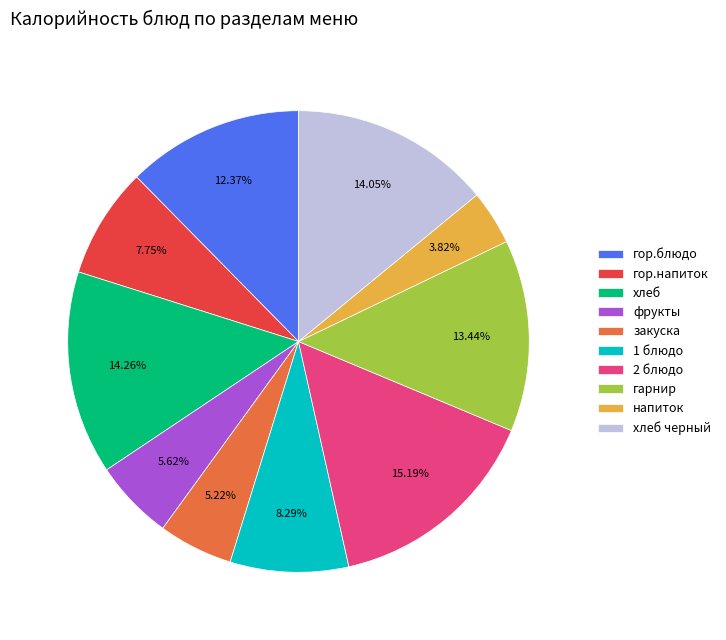

Which category has the smallest portion of the pie?

напиток